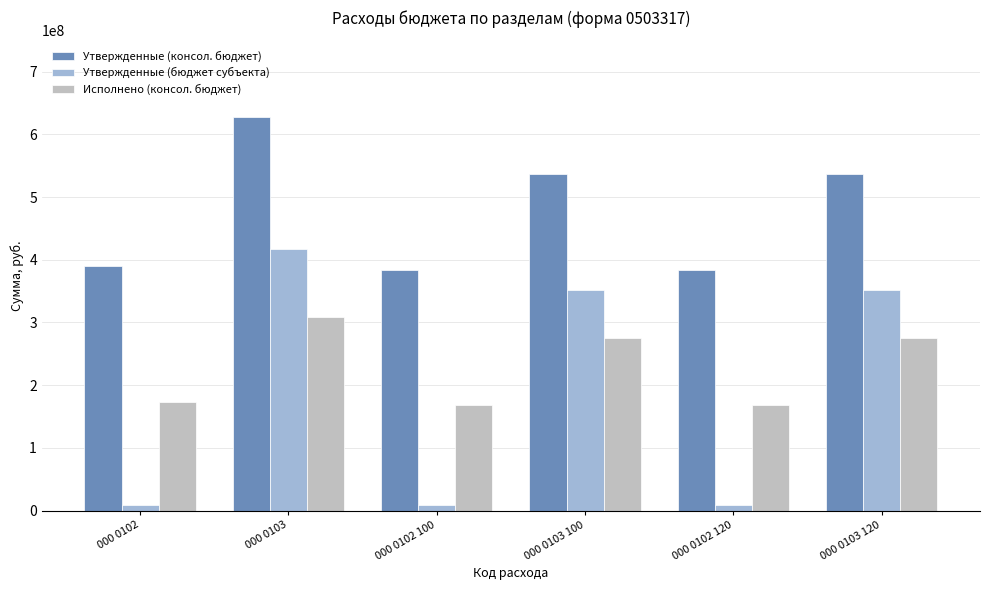

List the series in order of their peak value, lowest first.

Исполнено (консол. бюджет), Утвержденные (бюджет субъекта), Утвержденные (консол. бюджет)